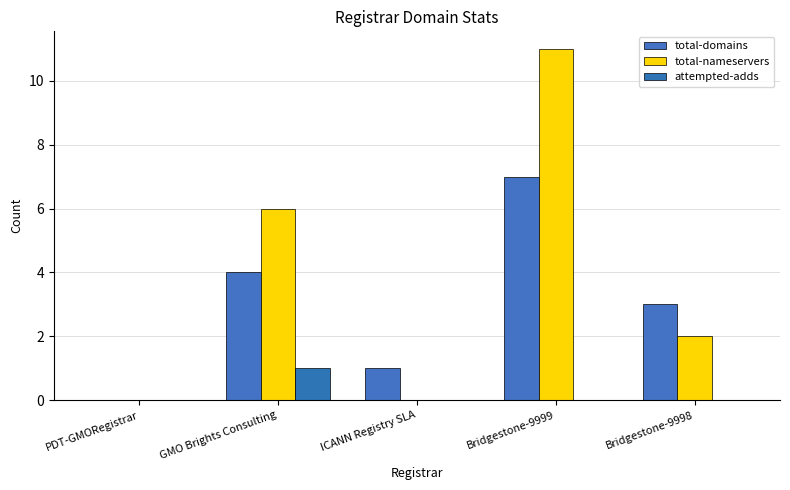

Rank the series at PDT-GMORegistrar from lowest to highest value.

total-domains, total-nameservers, attempted-adds